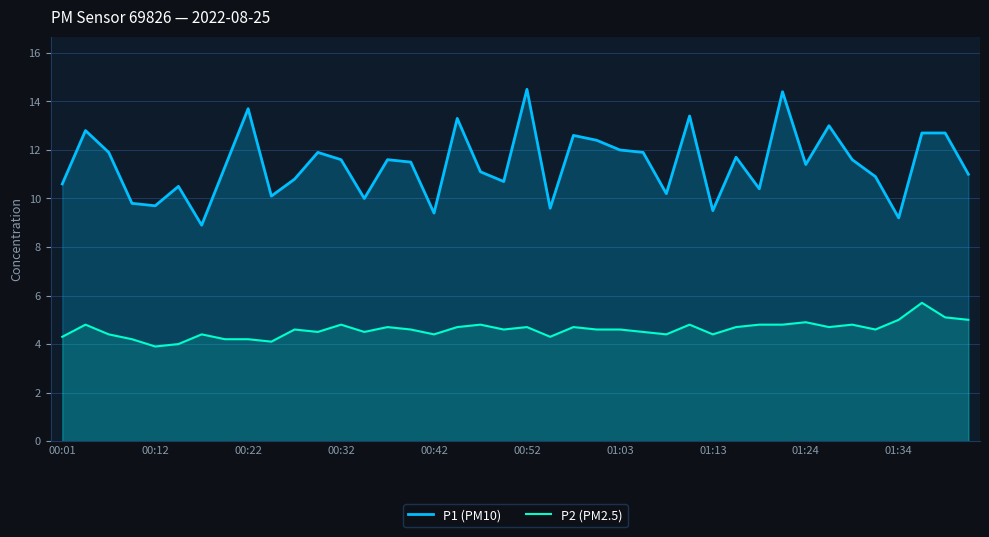

What is the difference between the maximum and minimum values in the P1 (PM10) series?

5.6